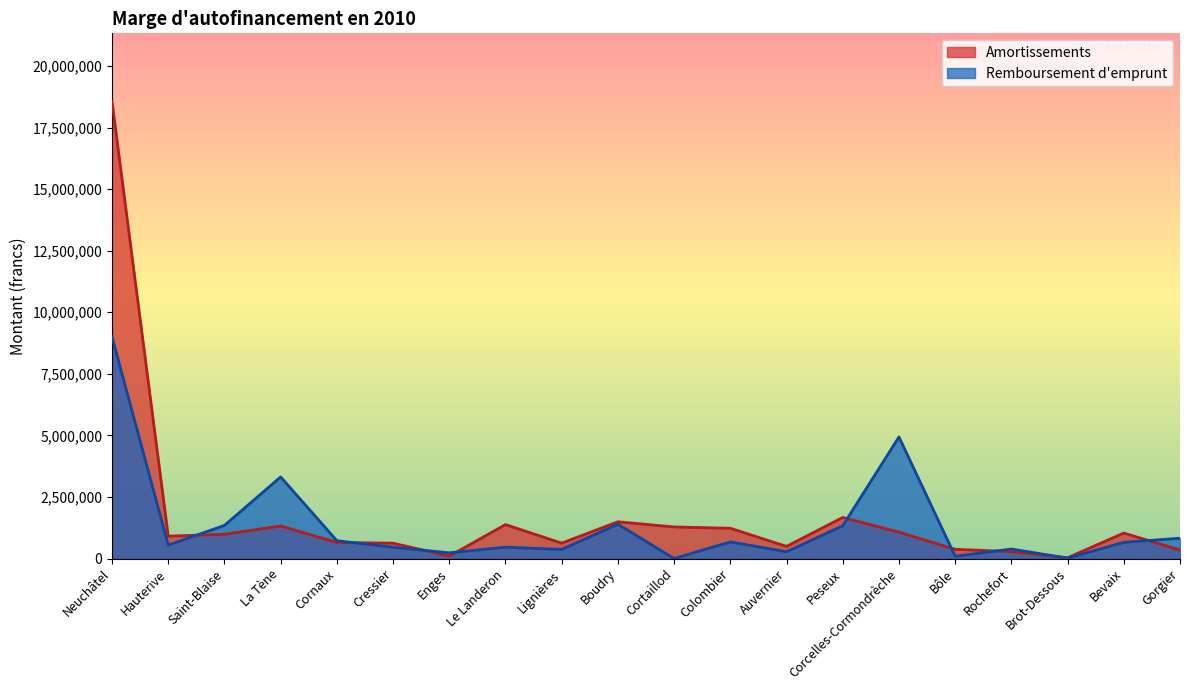

Between Saint-Blaise and Brot-Dessous, which series saw the biggest shift?

Remboursement d'emprunt